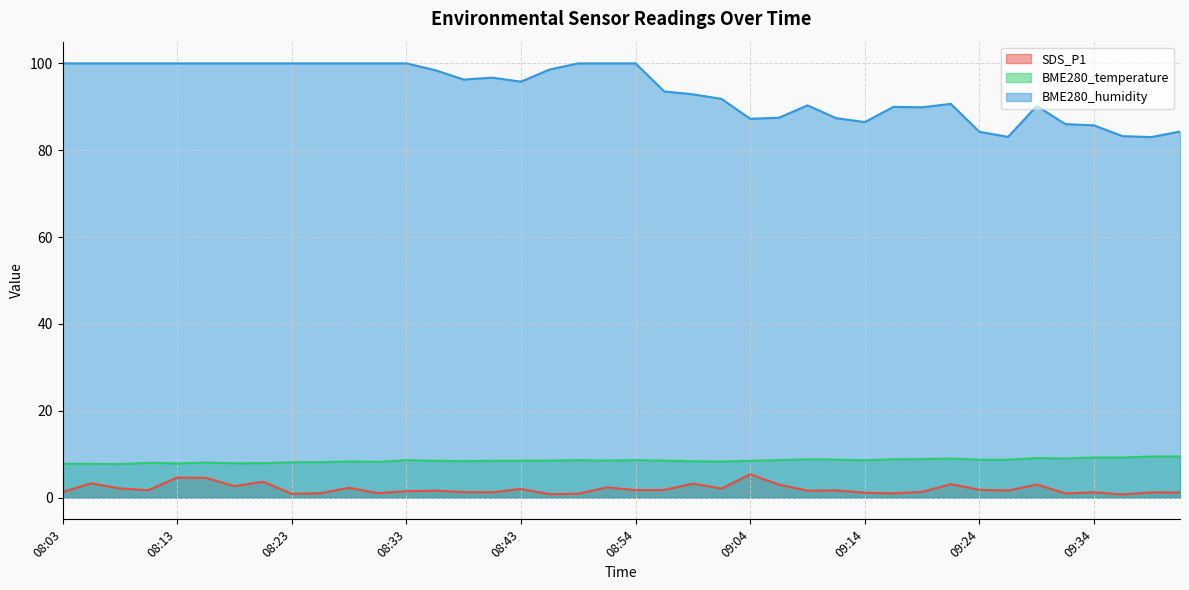

At 09:19, list the series in order from smallest to largest.

SDS_P1, BME280_temperature, BME280_humidity